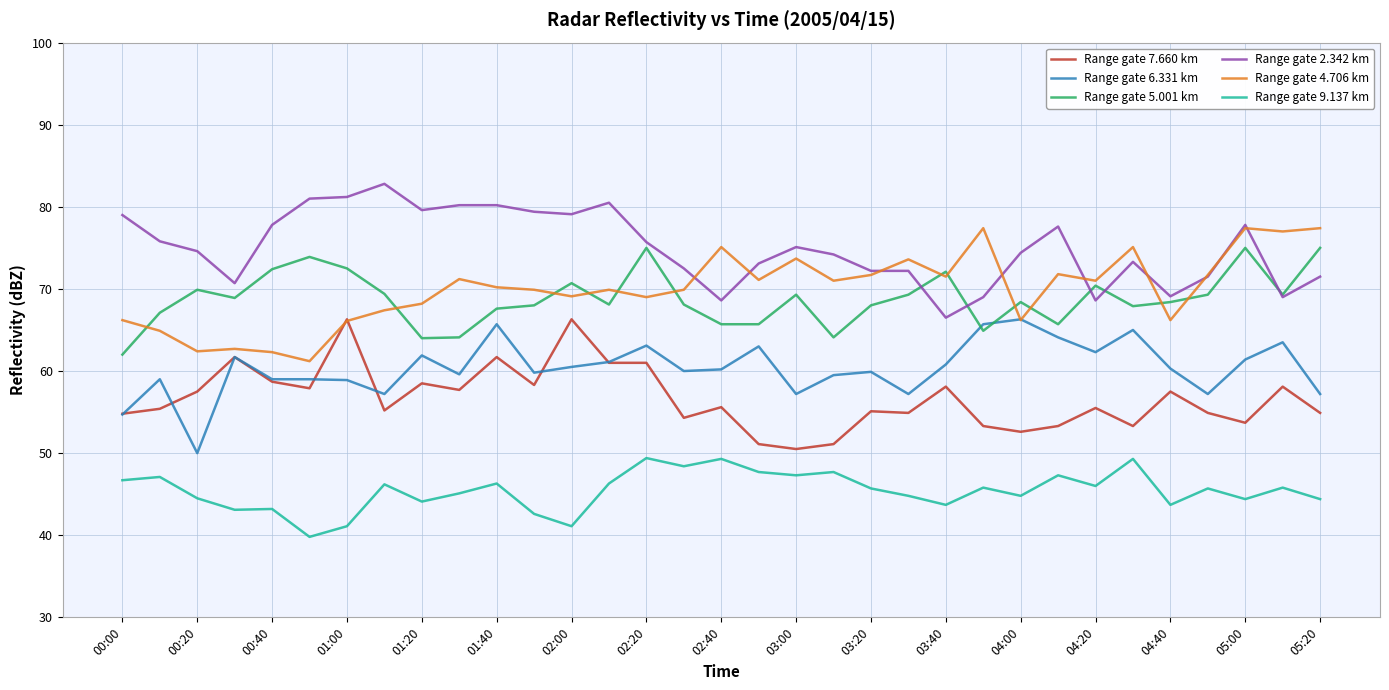

True or false: Range gate 5.001 km and Range gate 7.660 km intersect in this chart.

False